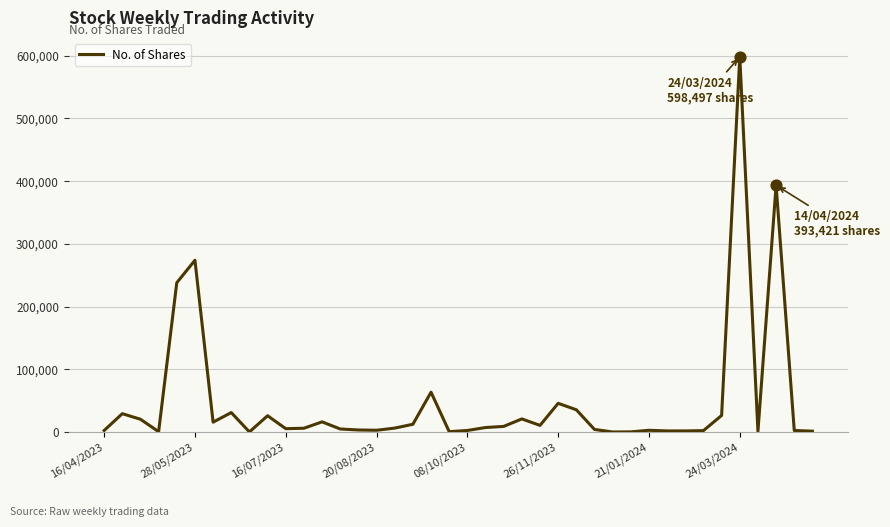

What is the greatest value displayed?

598497